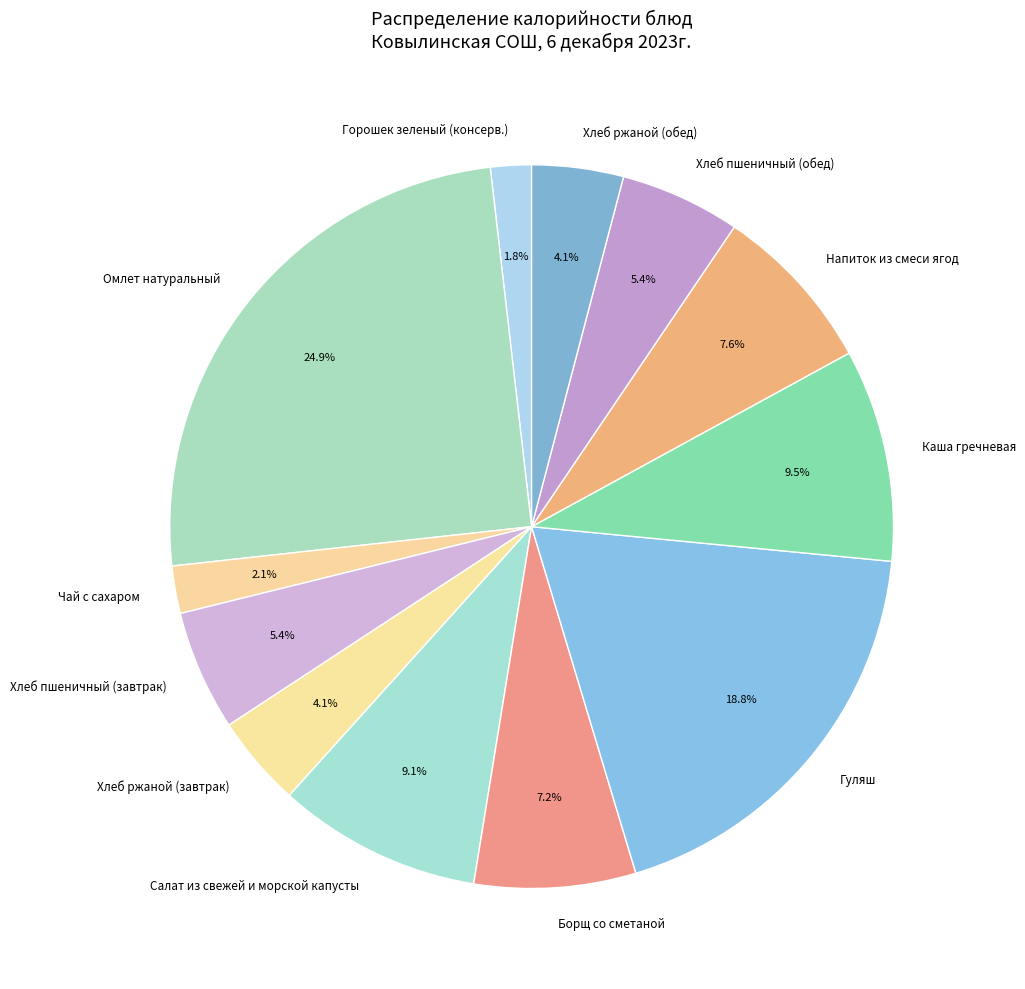

How much of the chart is everything except Гуляш?

81.2%